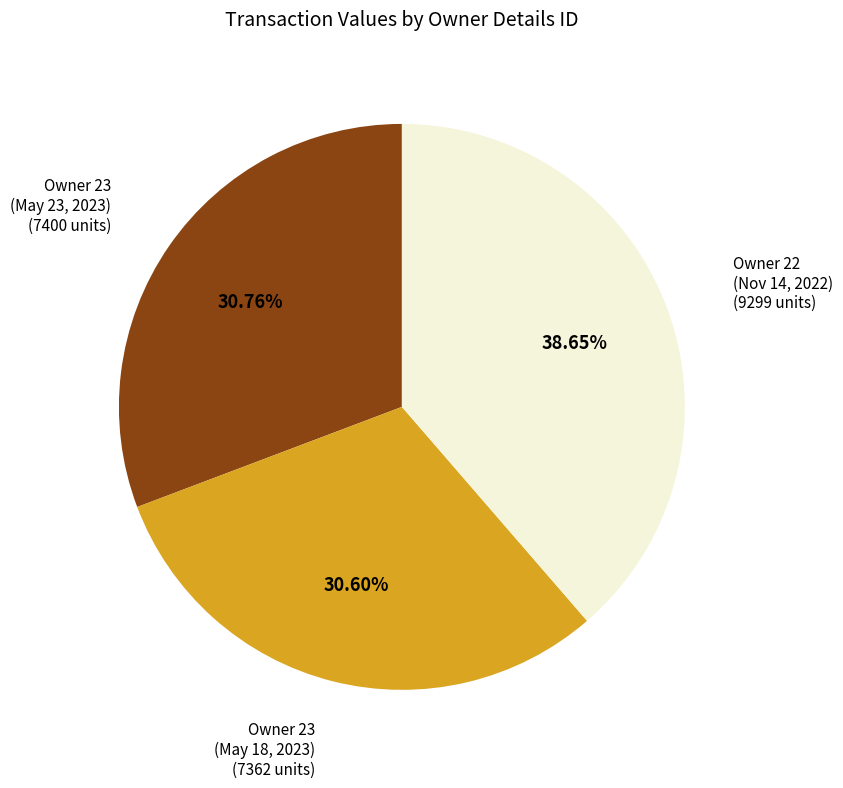

Do Owner 23 (May 18, 2023) and Owner 22 (Nov 14, 2022) together represent more than half of the pie?

Yes